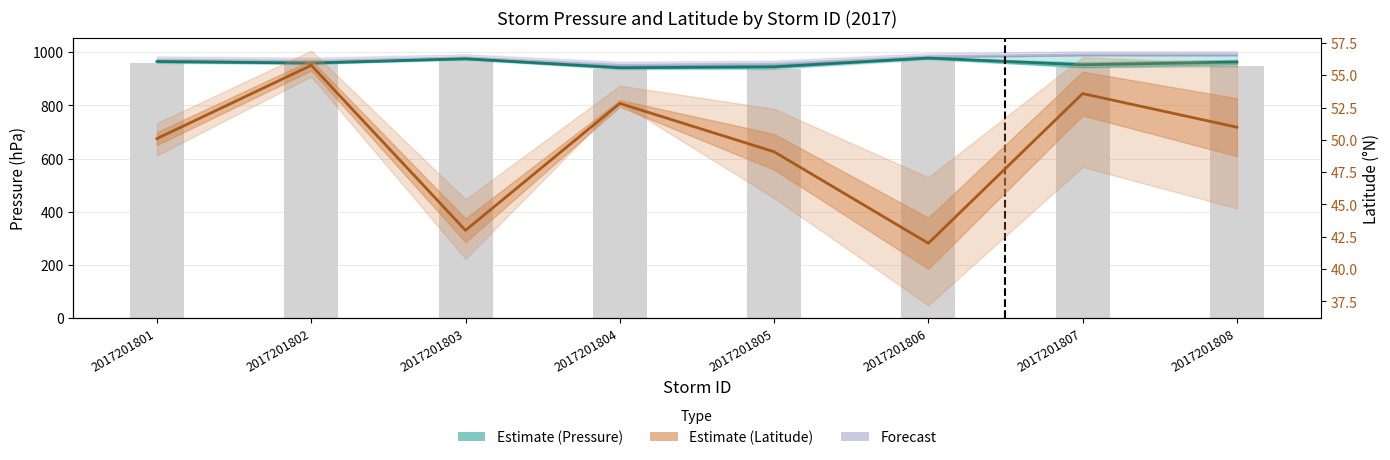

What is the difference between the min_pressure values at 2017201805 and 2017201801?

23.0